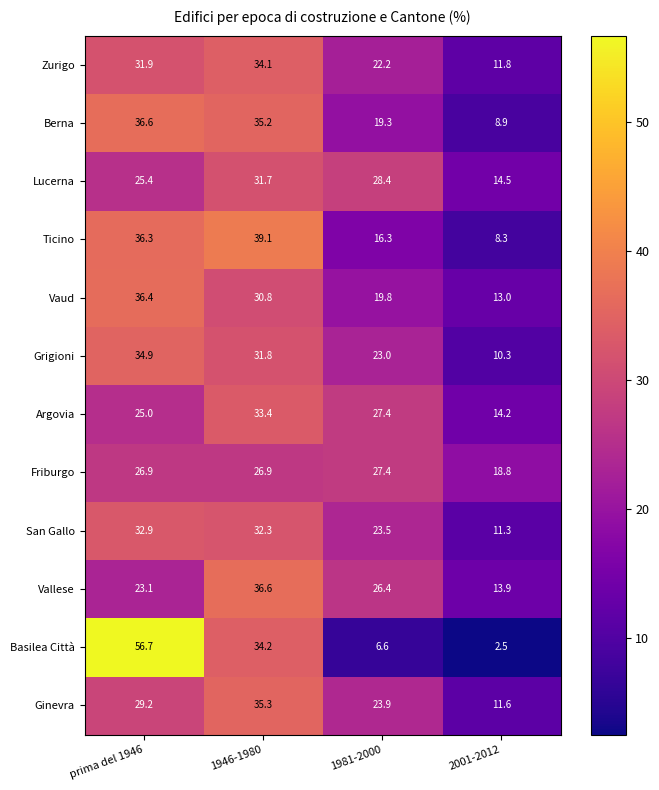

Rank the series at 2001-2012 from lowest to highest value.

Basilea Città, Ticino, Berna, Grigioni, San Gallo, Ginevra, Zurigo, Vaud, Vallese, Argovia, Lucerna, Friburgo